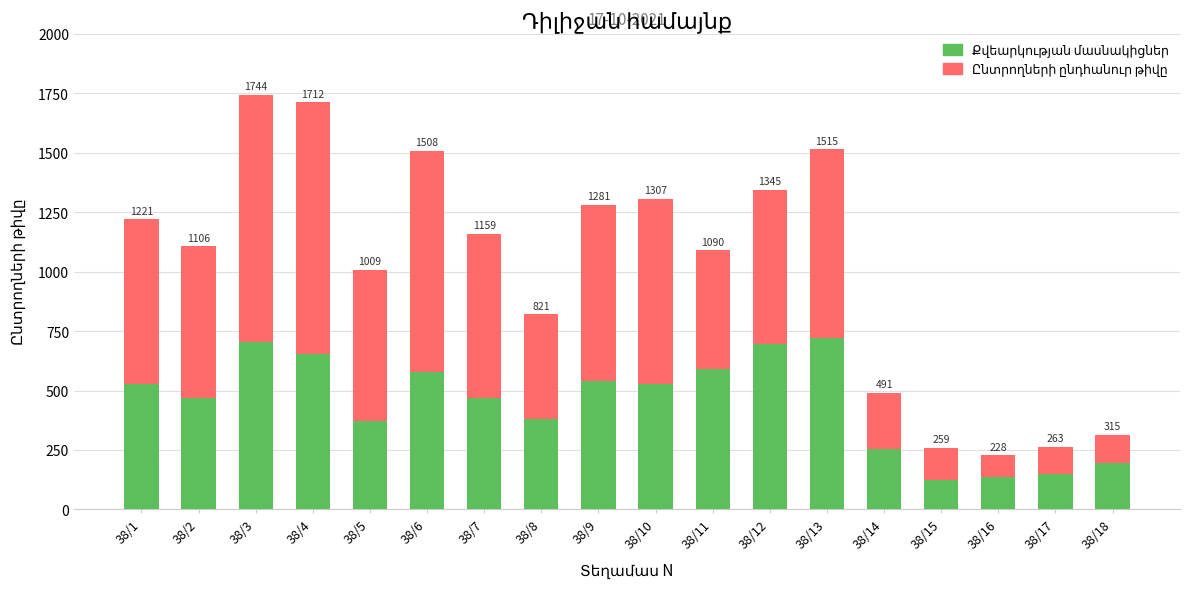

The Ընտրողների ընդհանուր թիվը series shows 1508 at 38/6. True or false?

True